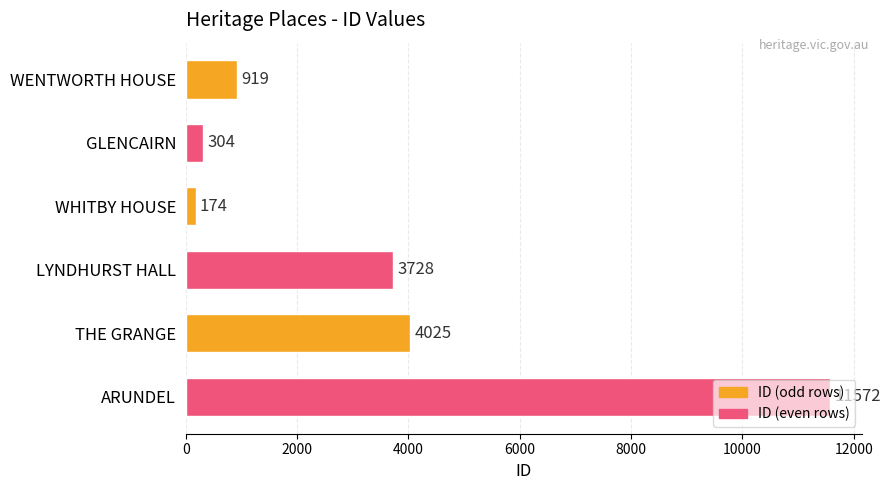

How many bars are there in total?

6